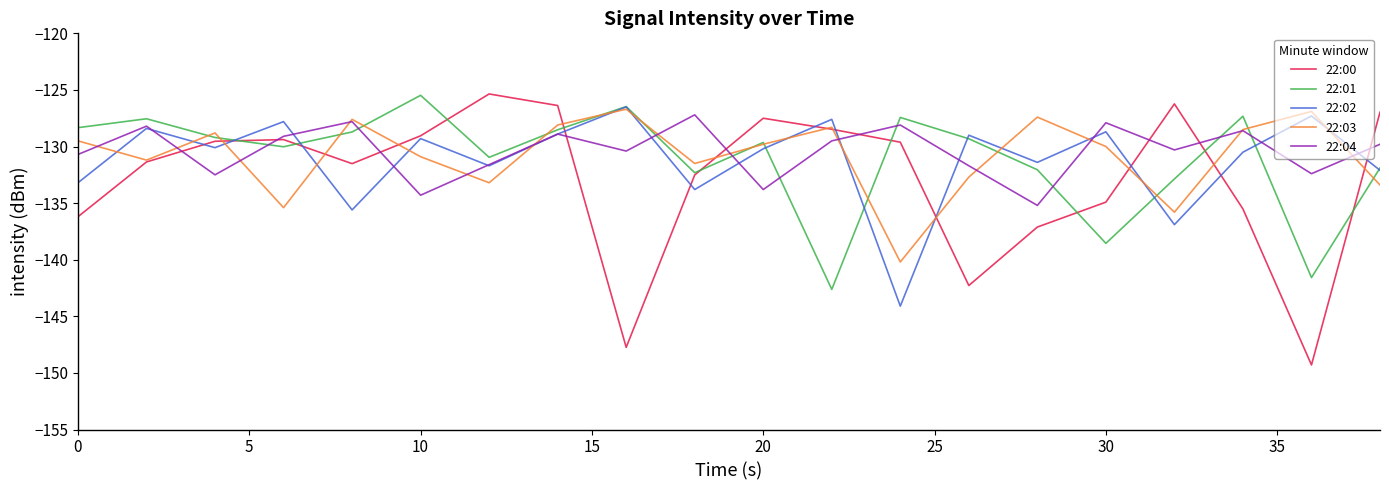

What is the highest value of the 22:01 series?

-125.5